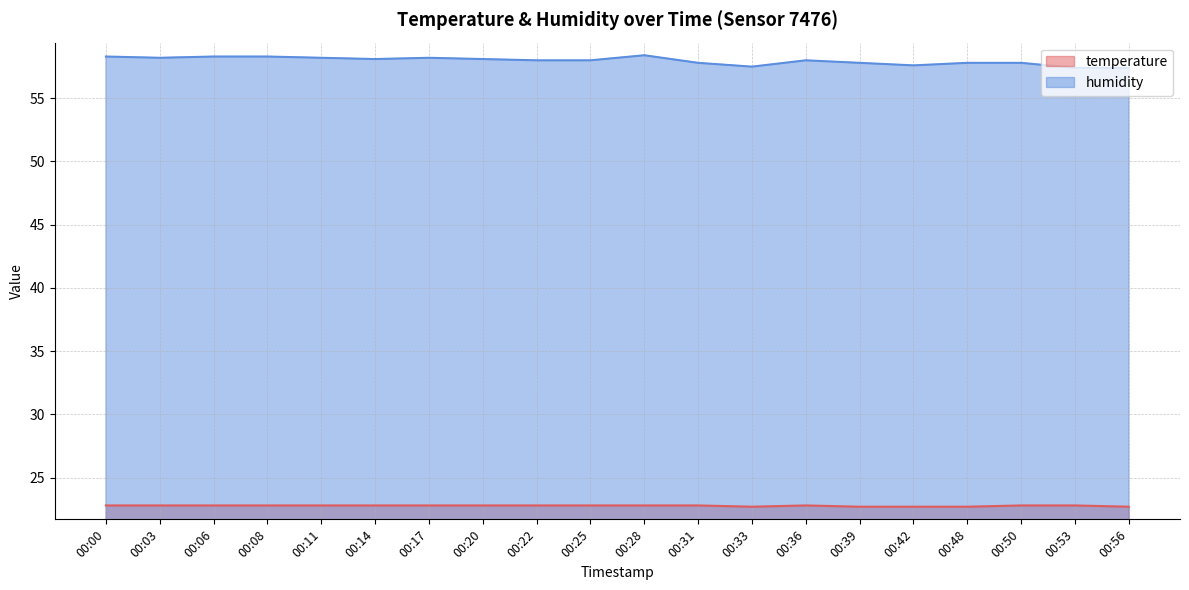

Is the value of humidity at 00:17 greater than the value of temperature at 00:25?

Yes